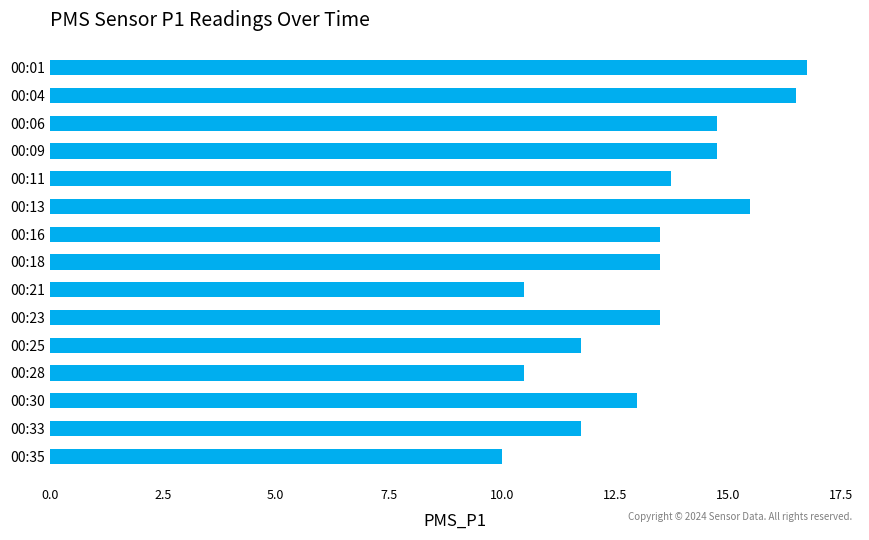

Reading bottom to top, what are all the values shown in this chart?

00:35=10.0	00:33=11.8	00:30=13.0	00:28=10.5	00:25=11.8	00:23=13.5	00:21=10.5	00:18=13.5	00:16=13.5	00:13=15.5	00:11=13.8	00:09=14.8	00:06=14.8	00:04=16.5	00:01=16.8